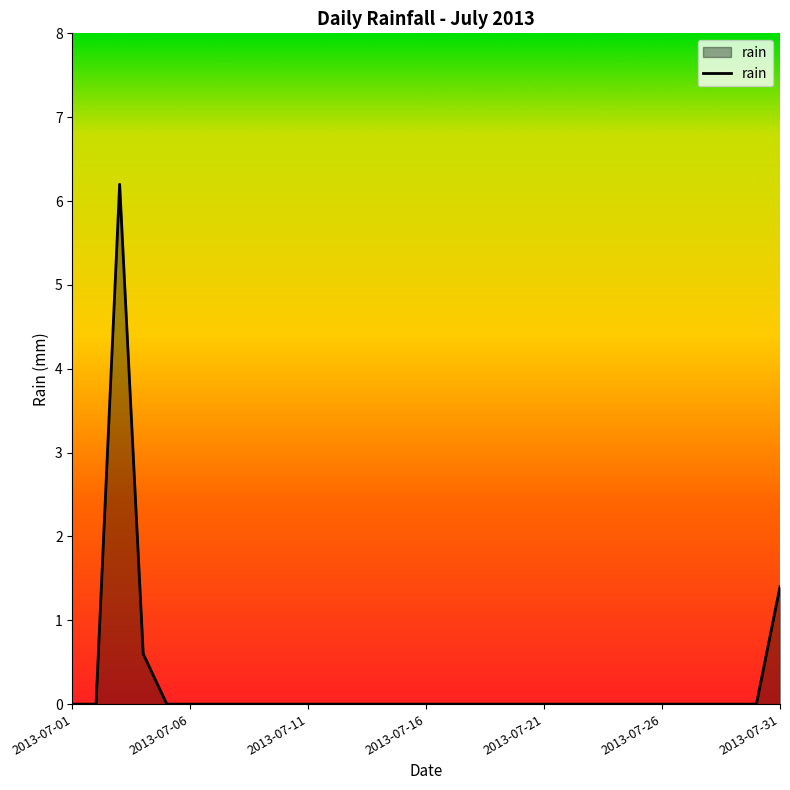

True or false: there are more than 1 points higher than both neighbors.

False